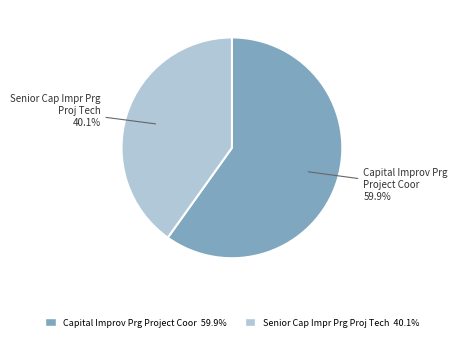

Is it true that Senior Cap Impr Prg Proj Tech is 40% of the pie?

True